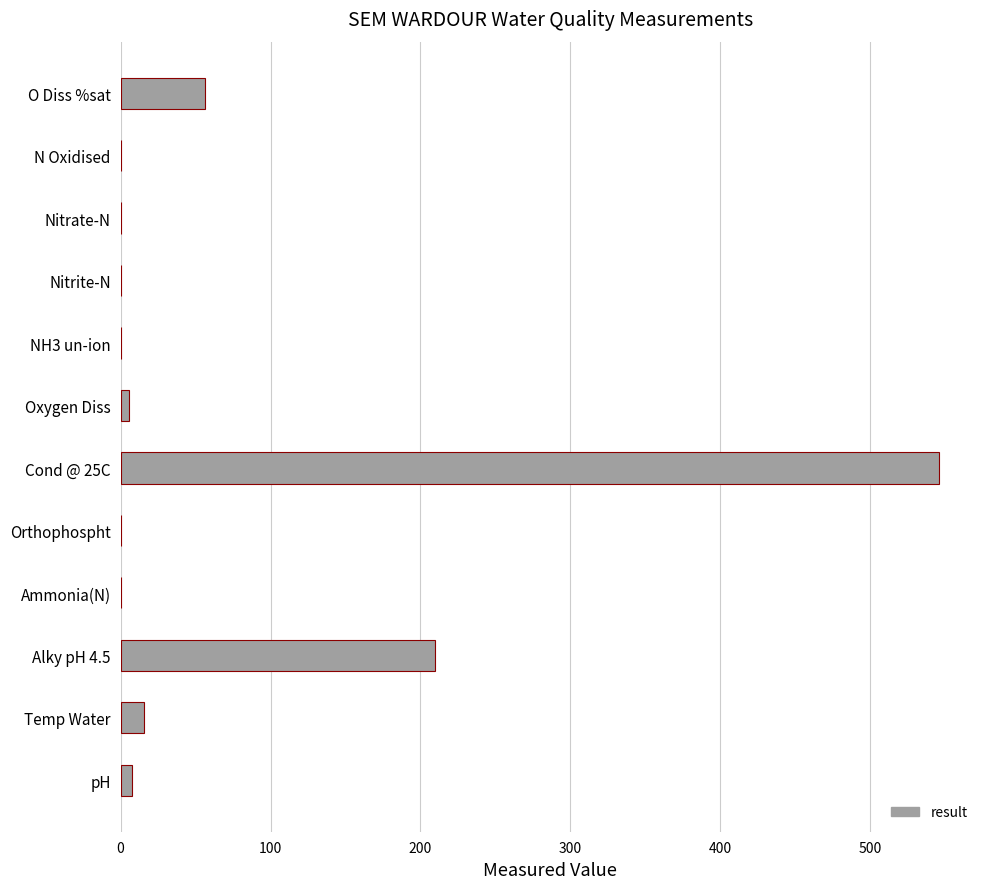

What is the maximum value shown in the chart?

546.0